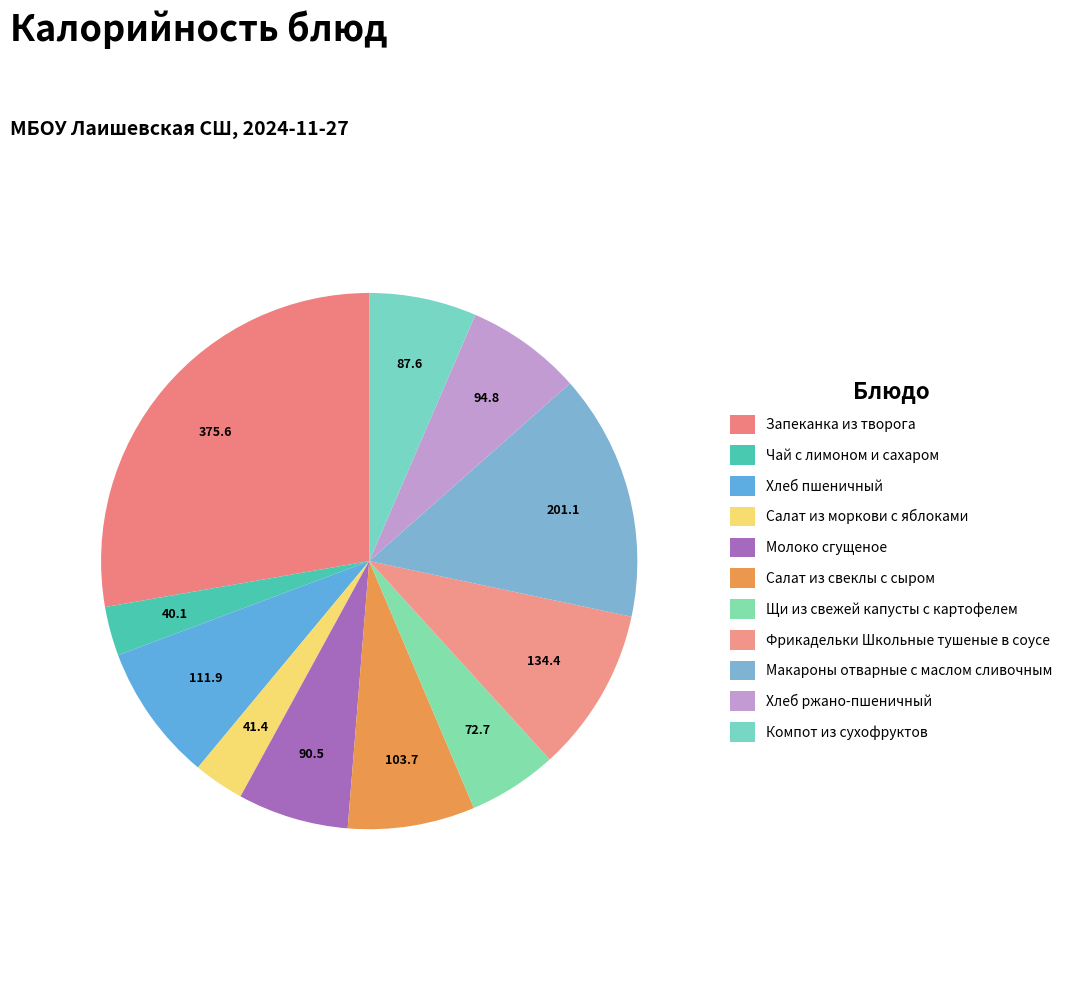

What portion of the pie excludes Салат из свеклы с сыром?

92.3%